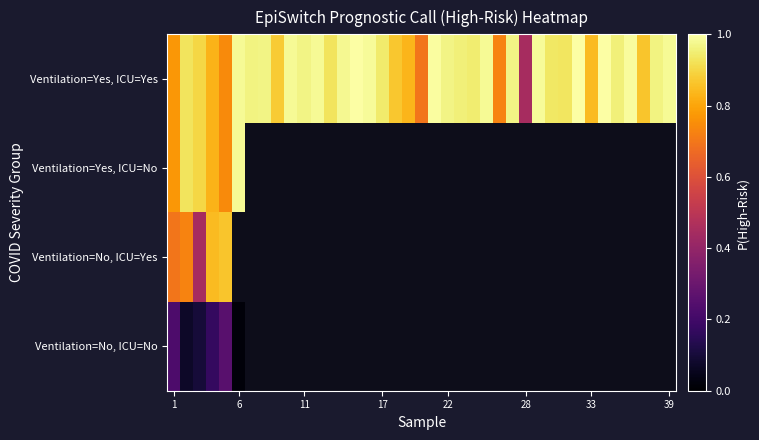

What is the maximum value shown in the chart?

1.0